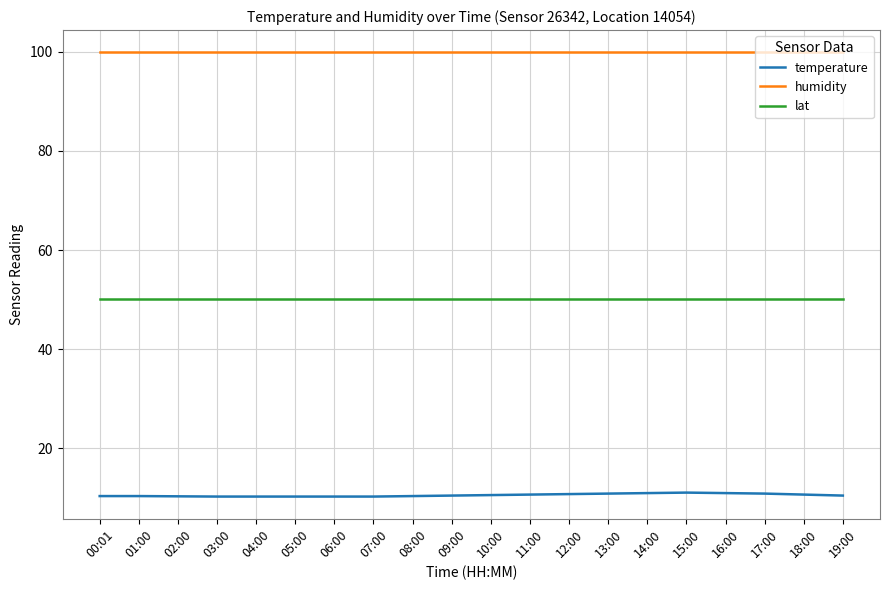

What is the spread (max minus min) of values at 01:00?

89.5